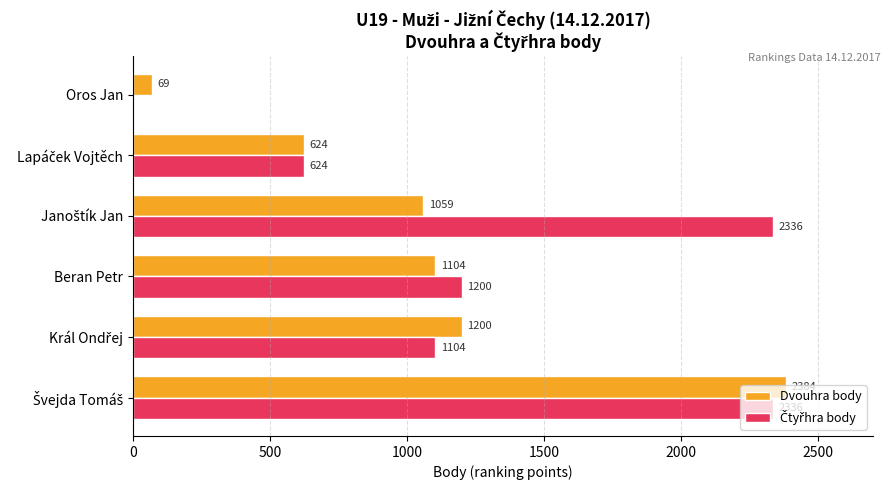

What is the maximum value for Dvouhra body?

2384